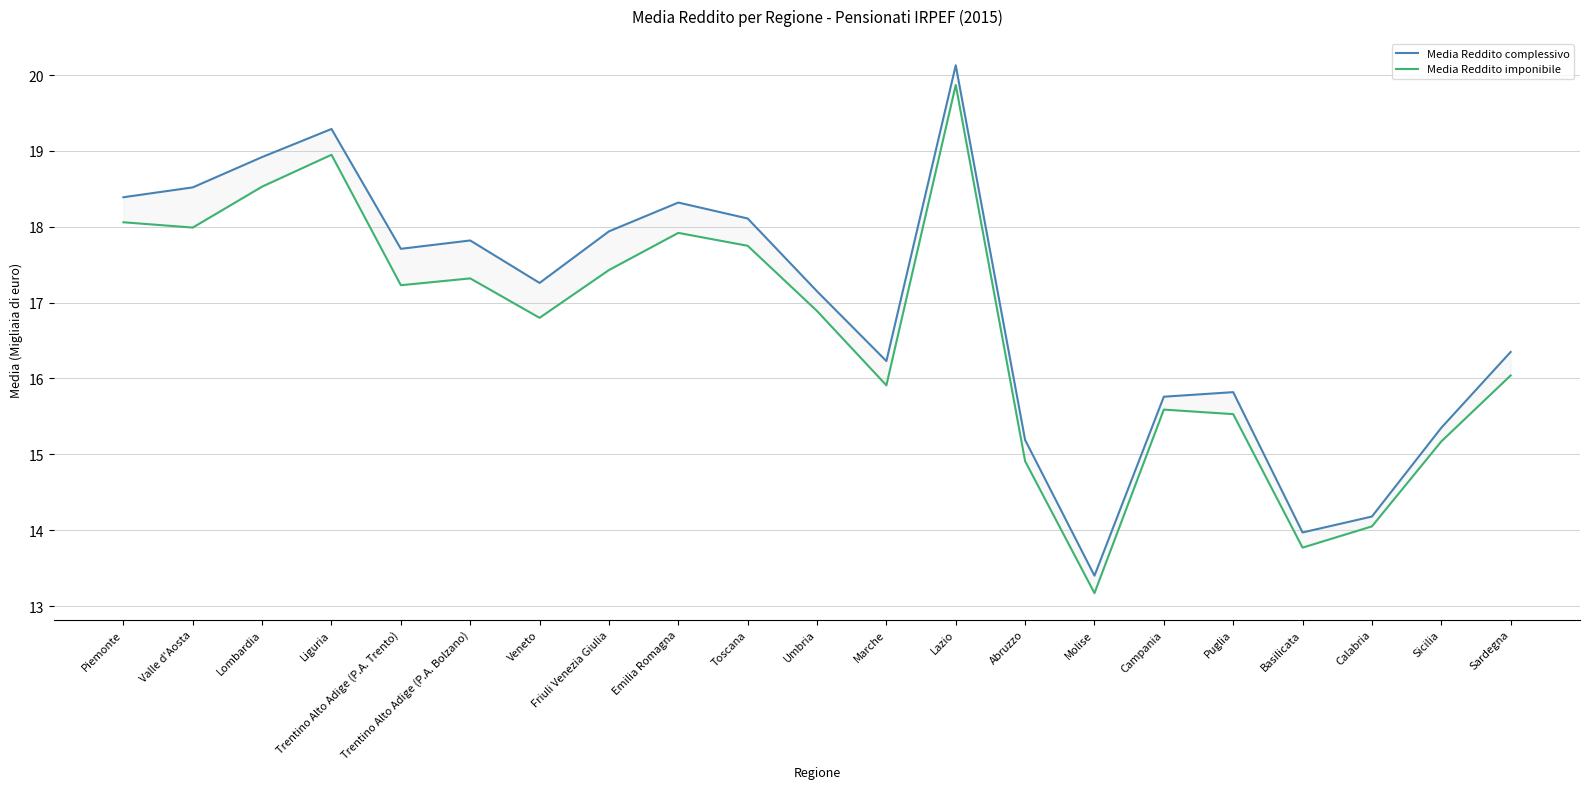

Rank the categories by Media Reddito complessivo value from highest to lowest.

Lazio, Liguria, Lombardia, Valle d'Aosta, Piemonte, Emilia Romagna, Toscana, Friuli Venezia Giulia, Trentino Alto Adige (P.A. Bolzano), Trentino Alto Adige (P.A. Trento), Veneto, Umbria, Sardegna, Marche, Puglia, Campania, Sicilia, Abruzzo, Calabria, Basilicata, Molise